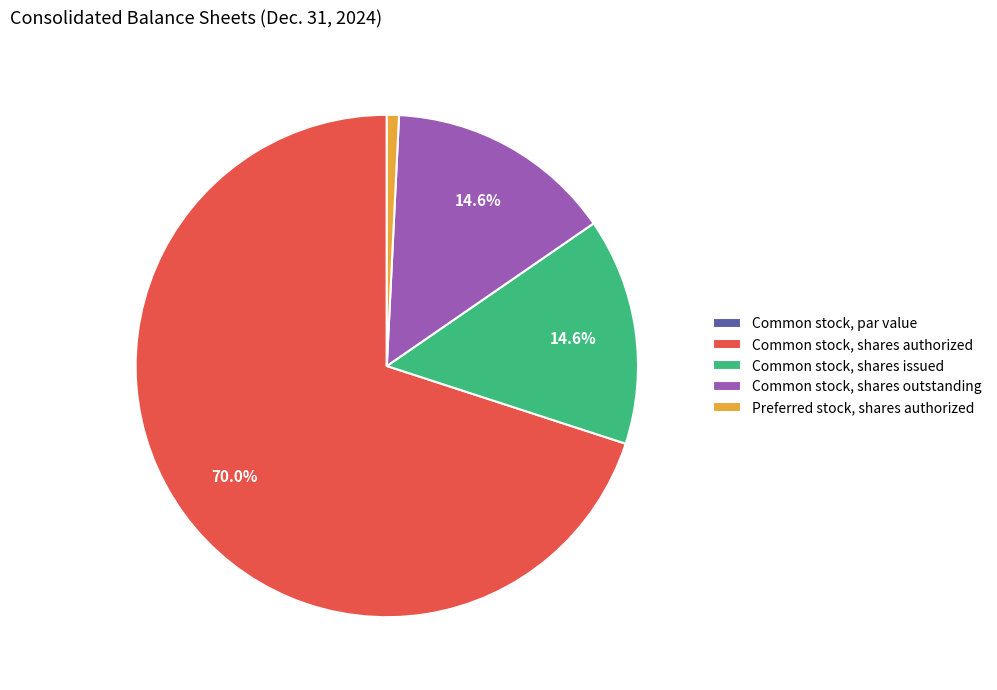

Is it true that Common stock, shares issued is 15% of the pie?

True